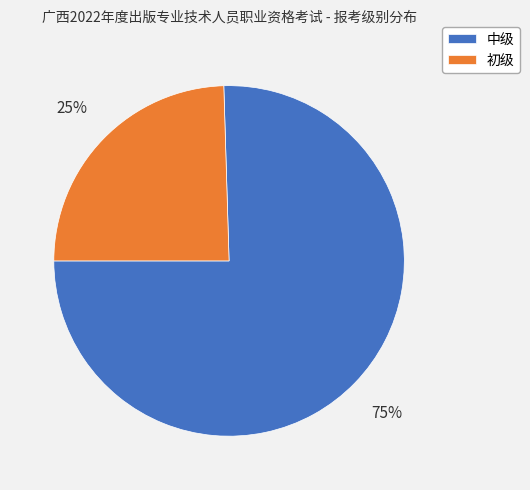

Between 初级 and 中级, which is larger?

中级